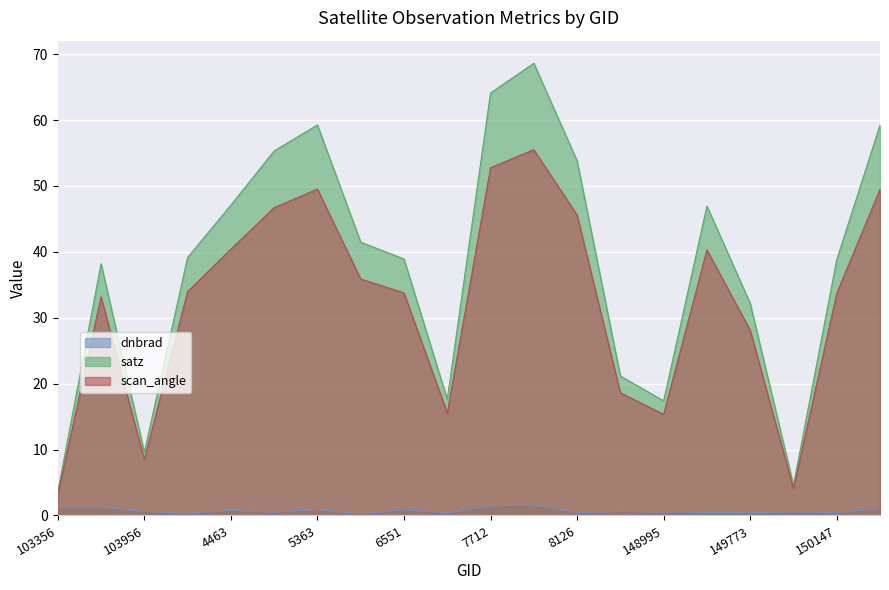

The value of satz at 5363 is 41.0. True or false?

False